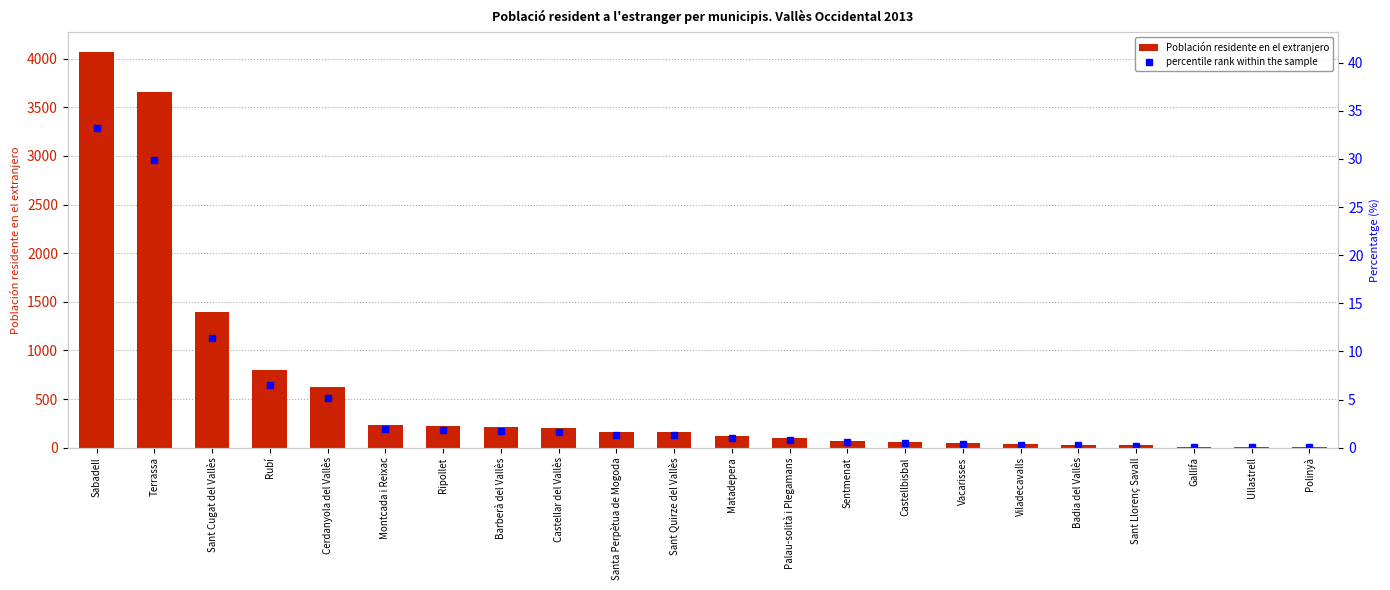

What is the label of the 10th bar from the right?

Palau-solità i Plegamans